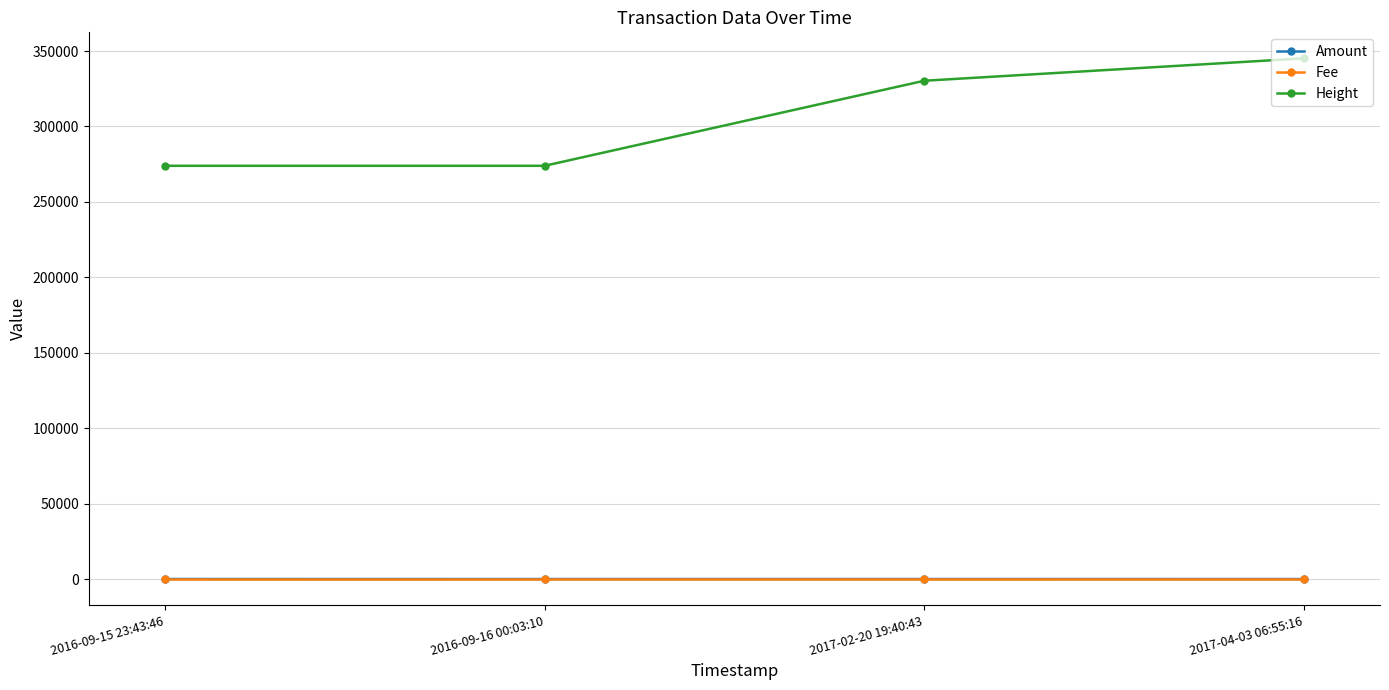

At which label is Height closest to 309517?

2017-02-20 19:40:43